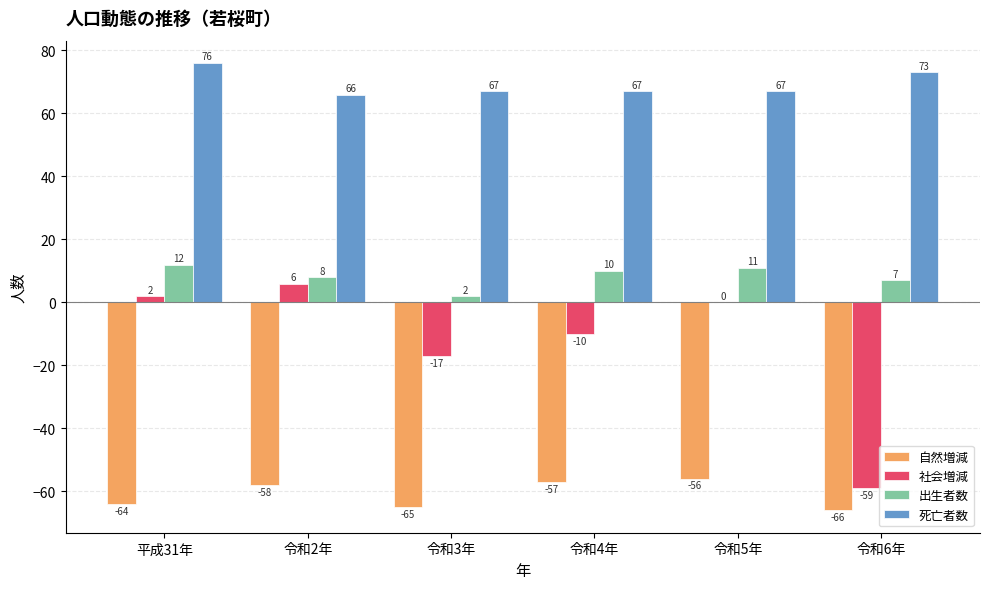

Is the value of 社会増減 at 令和6年 greater than the value of 出生者数 at 令和4年?

No